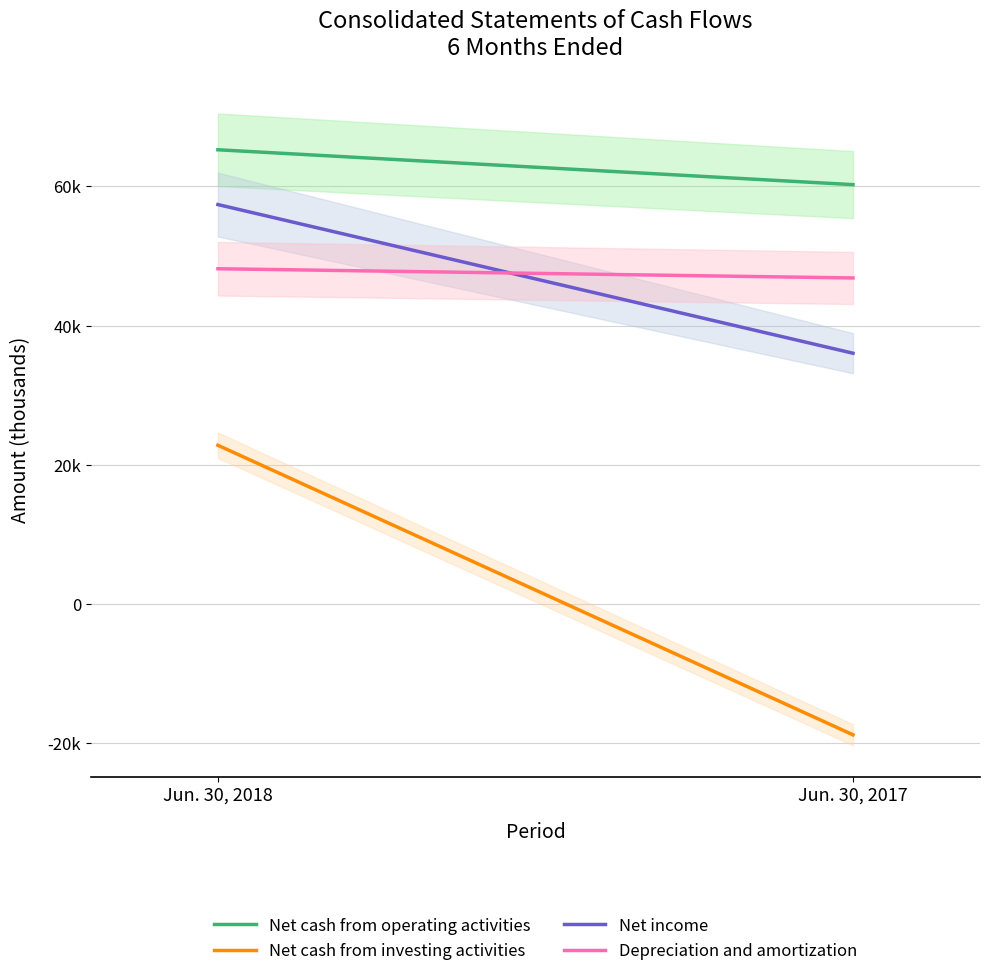

Is it true that Net cash from investing activities equals -18858 at Jun. 30, 2017?

True